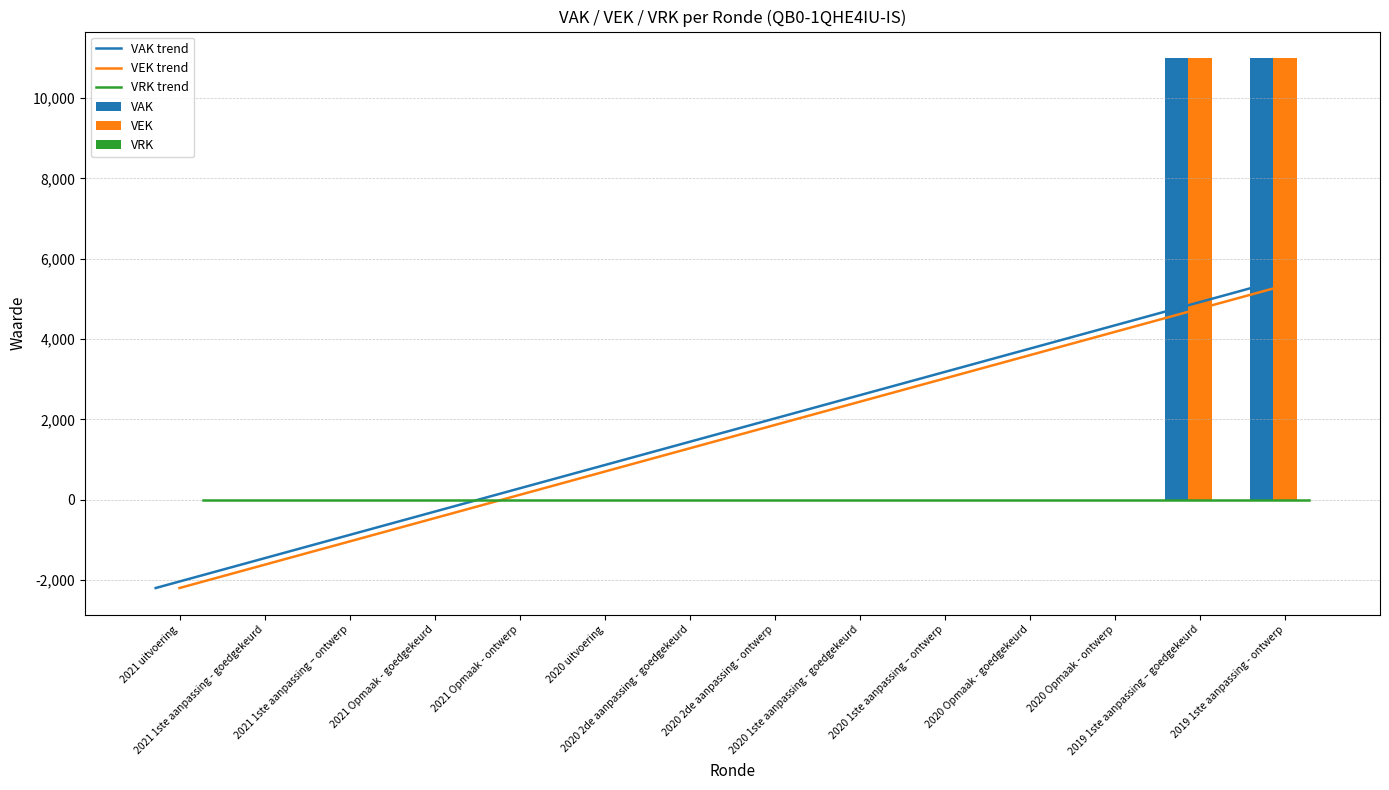

True or false: VAK trend has a value of -459.3 at 2021 Opmaak - goedgekeurd.

True